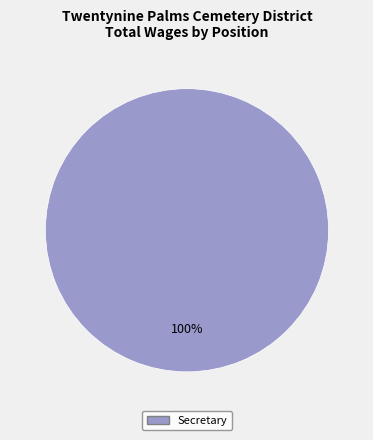

Is there any slice that represents more than half of the pie?

Yes